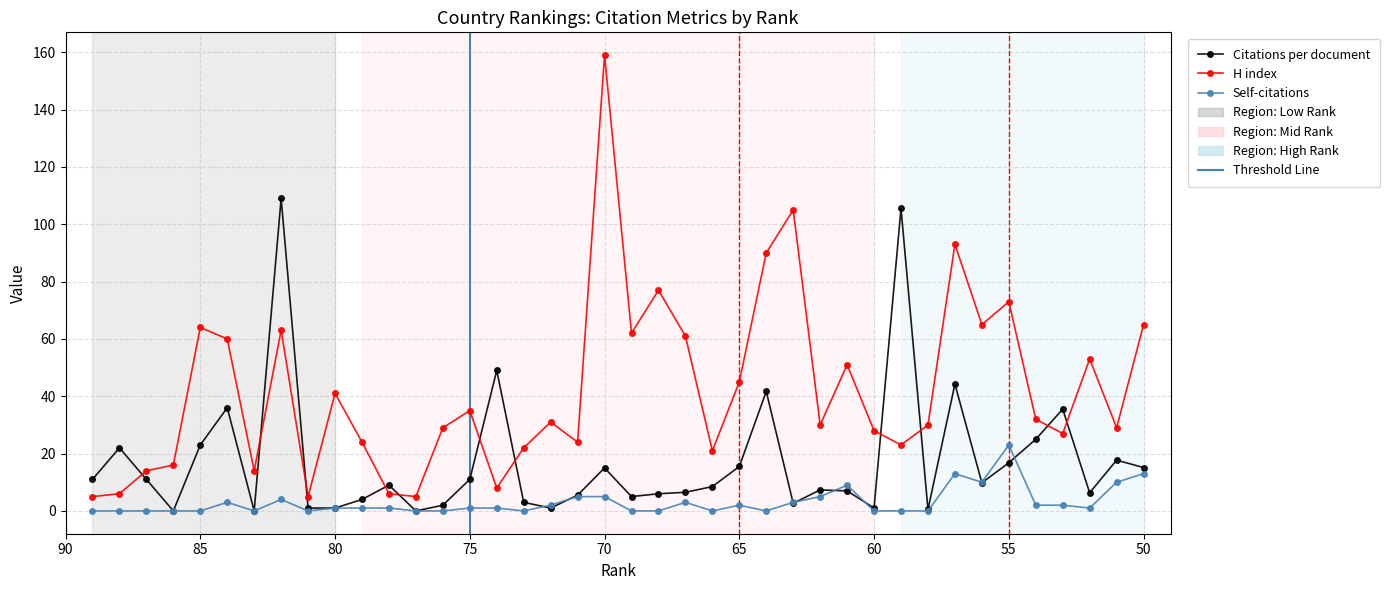

How many values in Citations per document are above zero?

37